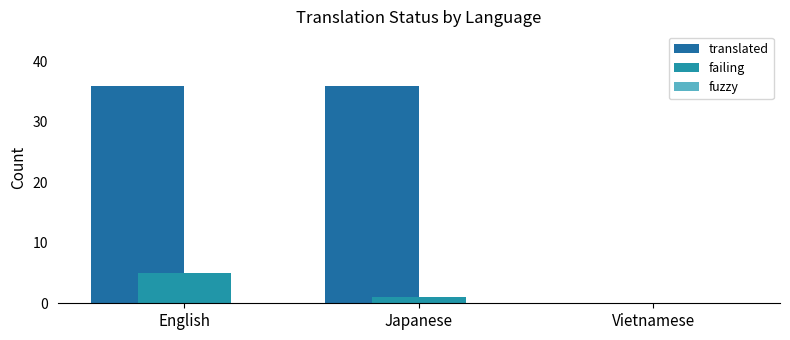

Is it true that translated equals 57 at Japanese?

False